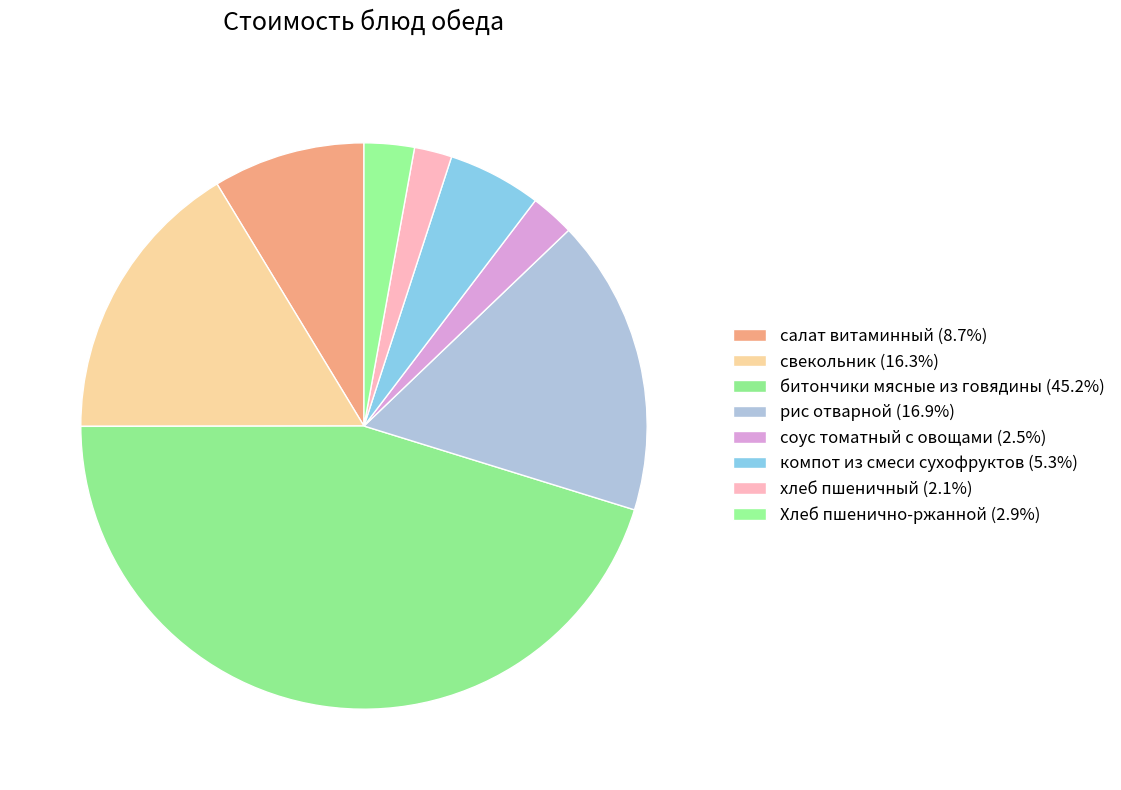

Does битончики мясные из говядины account for over 50% of the chart?

No